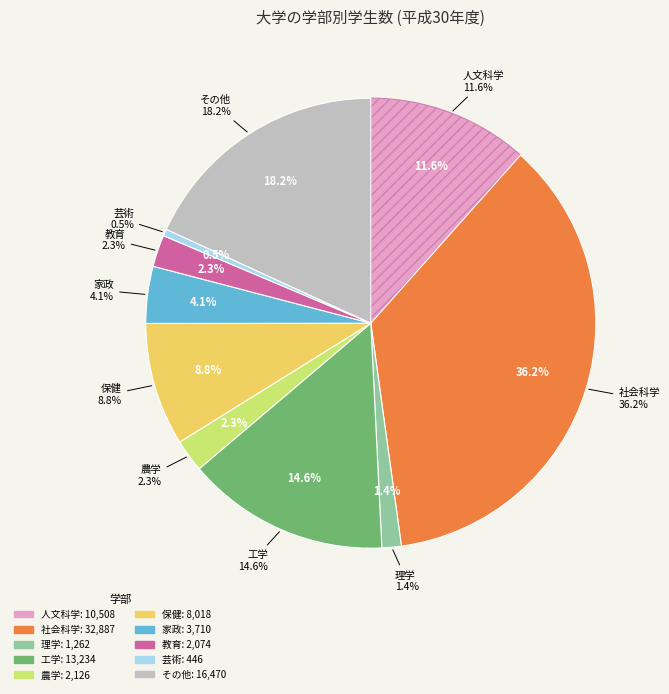

Which slice is the largest?

社会科学